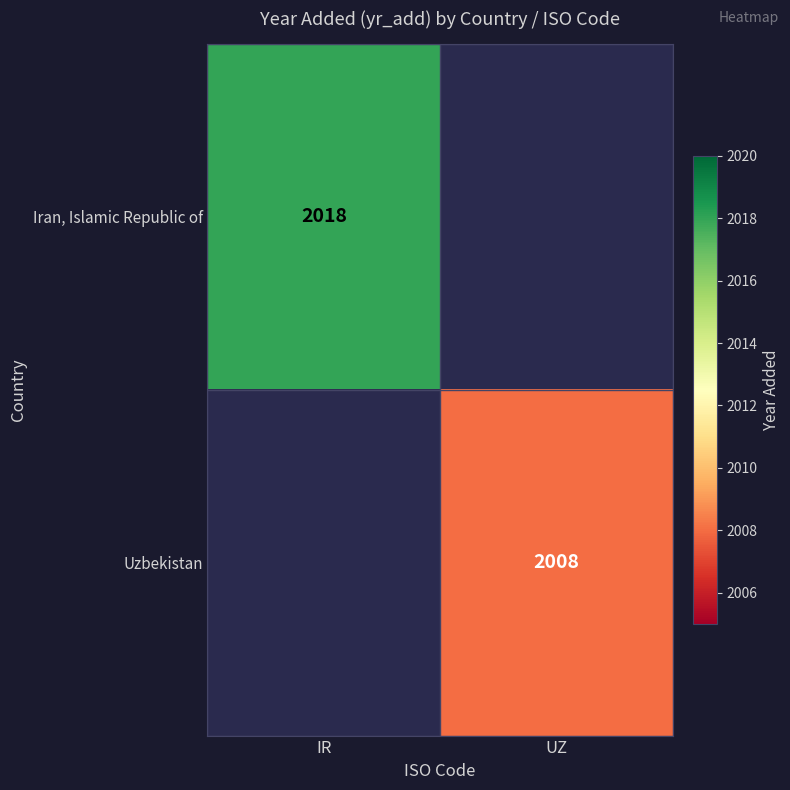

What is the maximum value shown in the chart?

2018.0